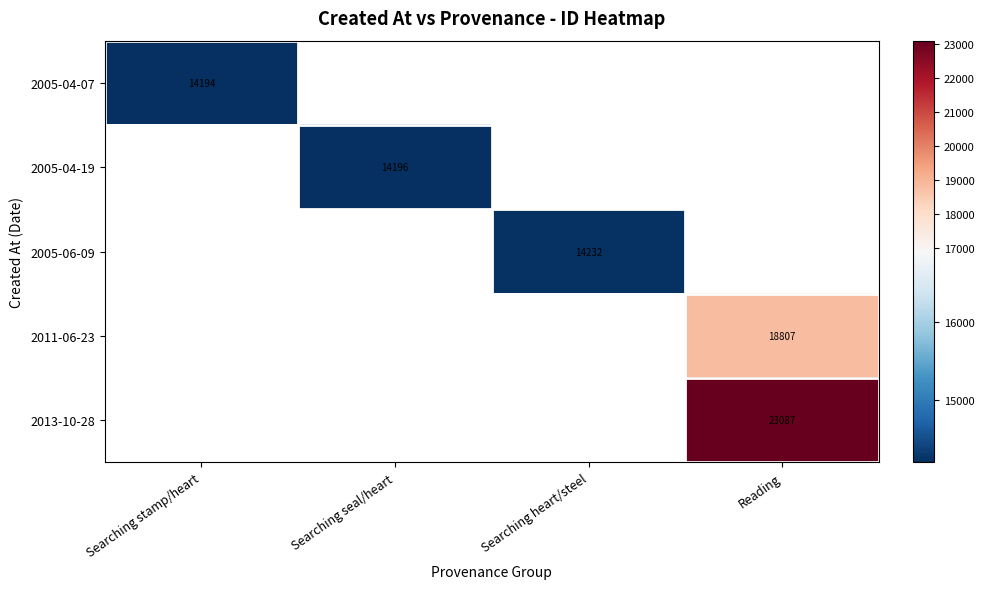

At which label does 2005-04-07 reach its minimum?

Searching stamp/heart